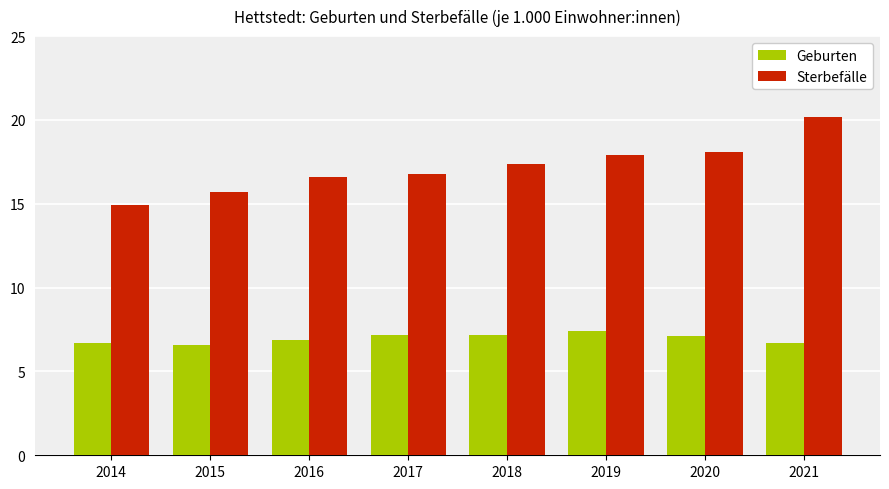

Where does the Geburten series first go above 7?

2017